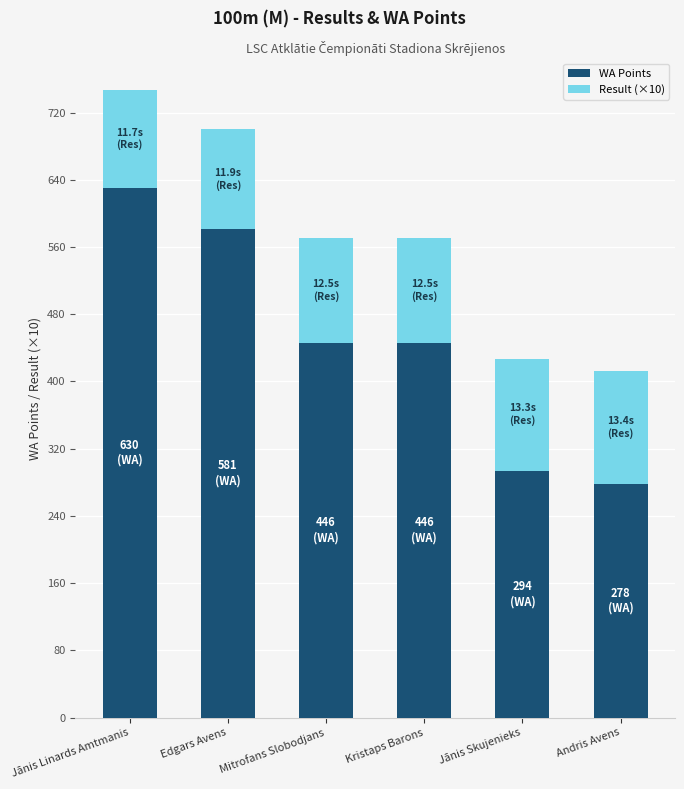

The WA Points series shows 278 at Andris Avens. True or false?

True